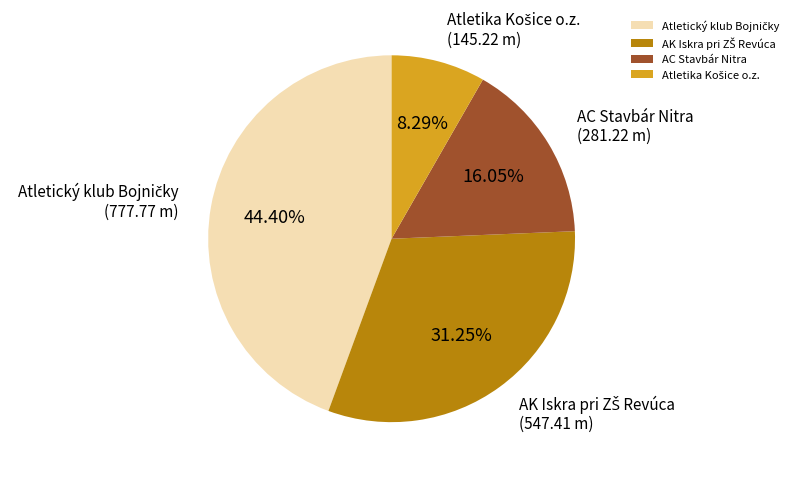

Is AC Stavbár Nitra the majority of the pie?

No